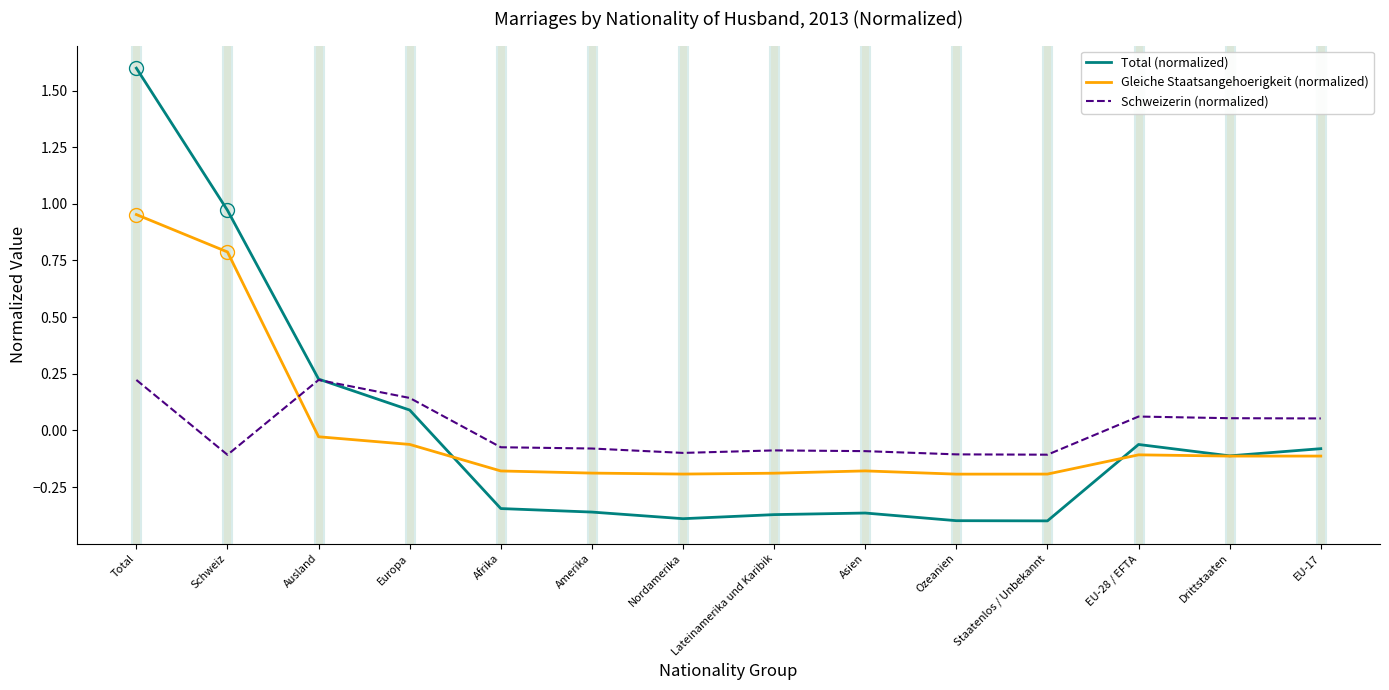

The Schweizerin (normalized) series shows -0.1 at Lateinamerika und Karibik. True or false?

True